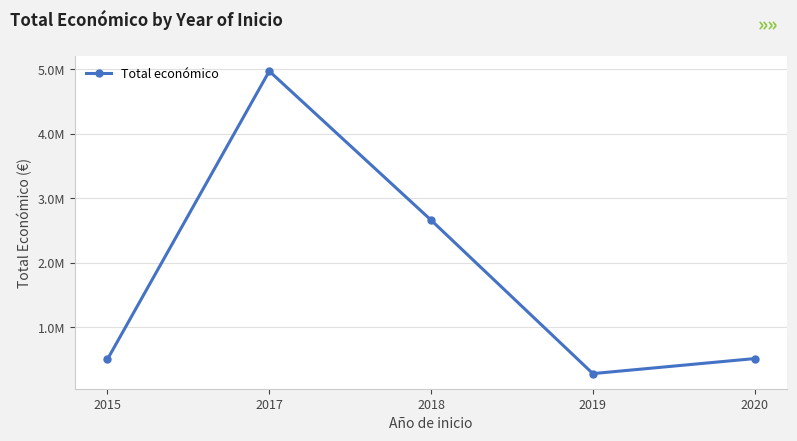

How many data points are less than 518127?

2